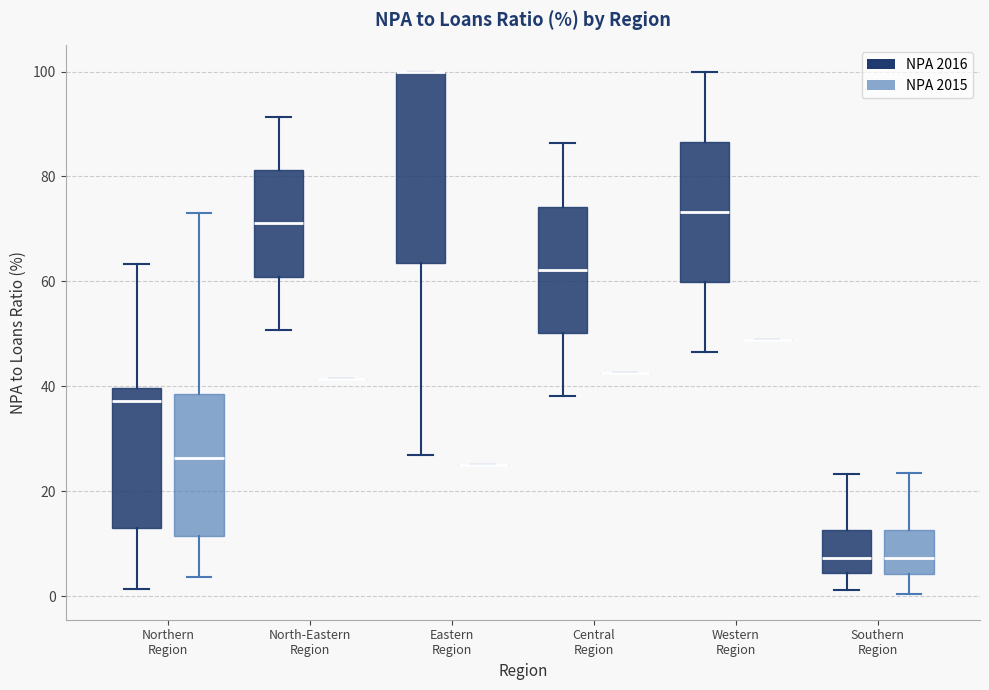

Reading left to right, transcribe this box plot: for each box, give where its median line is, the range the box spans, and where its two whiskers end, as read against the y-axis. The values are not printed on the chart, so give them approximately, as read against the axis.

Northern Region (NPA 2016): median 38, box 14 to 40, whiskers 2 to 64
Northern Region (NPA 2015): median 26, box 12 to 38, whiskers 4 to 74
North-Eastern Region (NPA 2016): median 72, box 60 to 82, whiskers 50 to 92
North-Eastern Region (NPA 2015): box collapsed to a line at 42, whiskers 42 to 42
Eastern Region (NPA 2016): median 100 (drawn on the box's upper edge), box 64 to 100, whiskers 26 to 100
Eastern Region (NPA 2015): box collapsed to a line at 26, whiskers 26 to 26
Central Region (NPA 2016): median 62, box 50 to 74, whiskers 38 to 86
Central Region (NPA 2015): box collapsed to a line at 42, whiskers 42 to 42
Western Region (NPA 2016): median 74, box 60 to 86, whiskers 46 to 100
Western Region (NPA 2015): box collapsed to a line at 48, whiskers 48 to 48
Southern Region (NPA 2016): median 8, box 4 to 12, whiskers 2 to 24
Southern Region (NPA 2015): median 8, box 4 to 12, whiskers 0 to 24